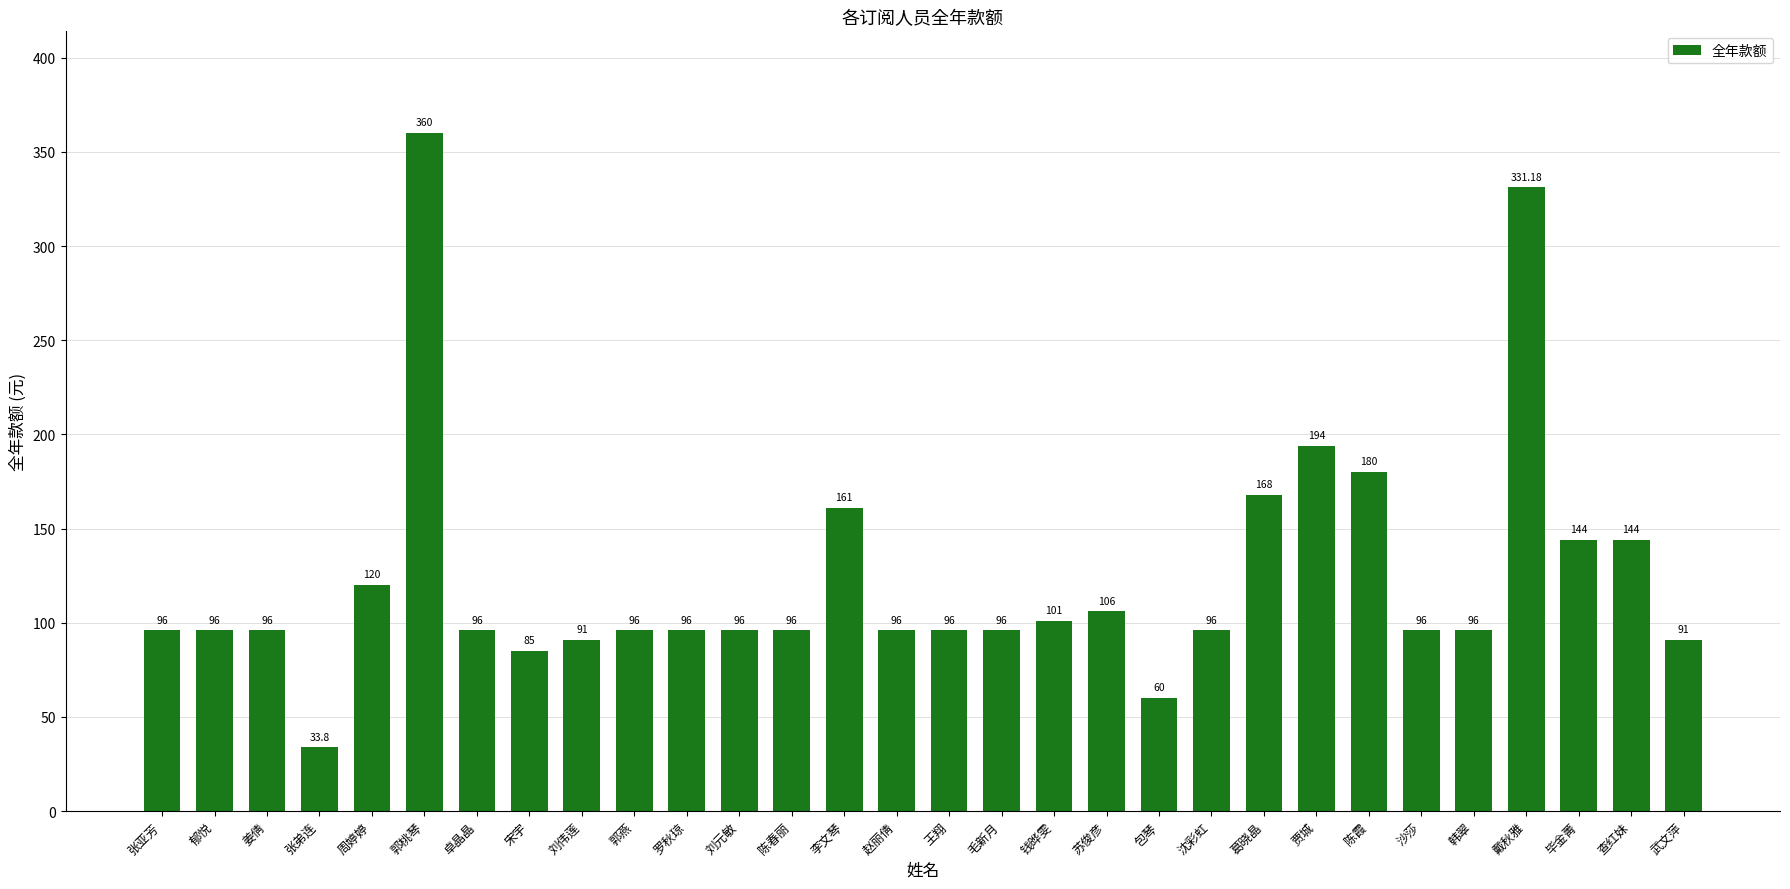

At which label is the value closest to 196?

贾城